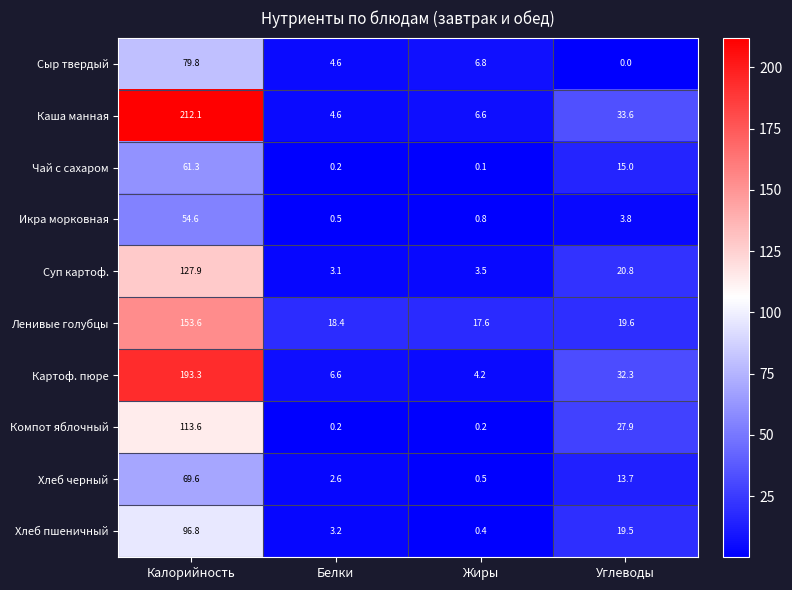

What is the sum of all Каша манная values?

256.9